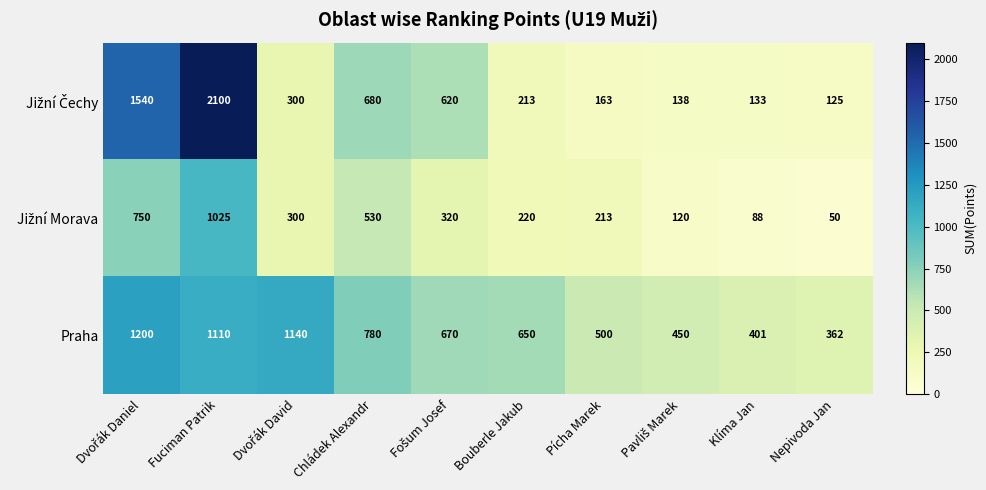

Which series has the largest total across all categories?

Praha